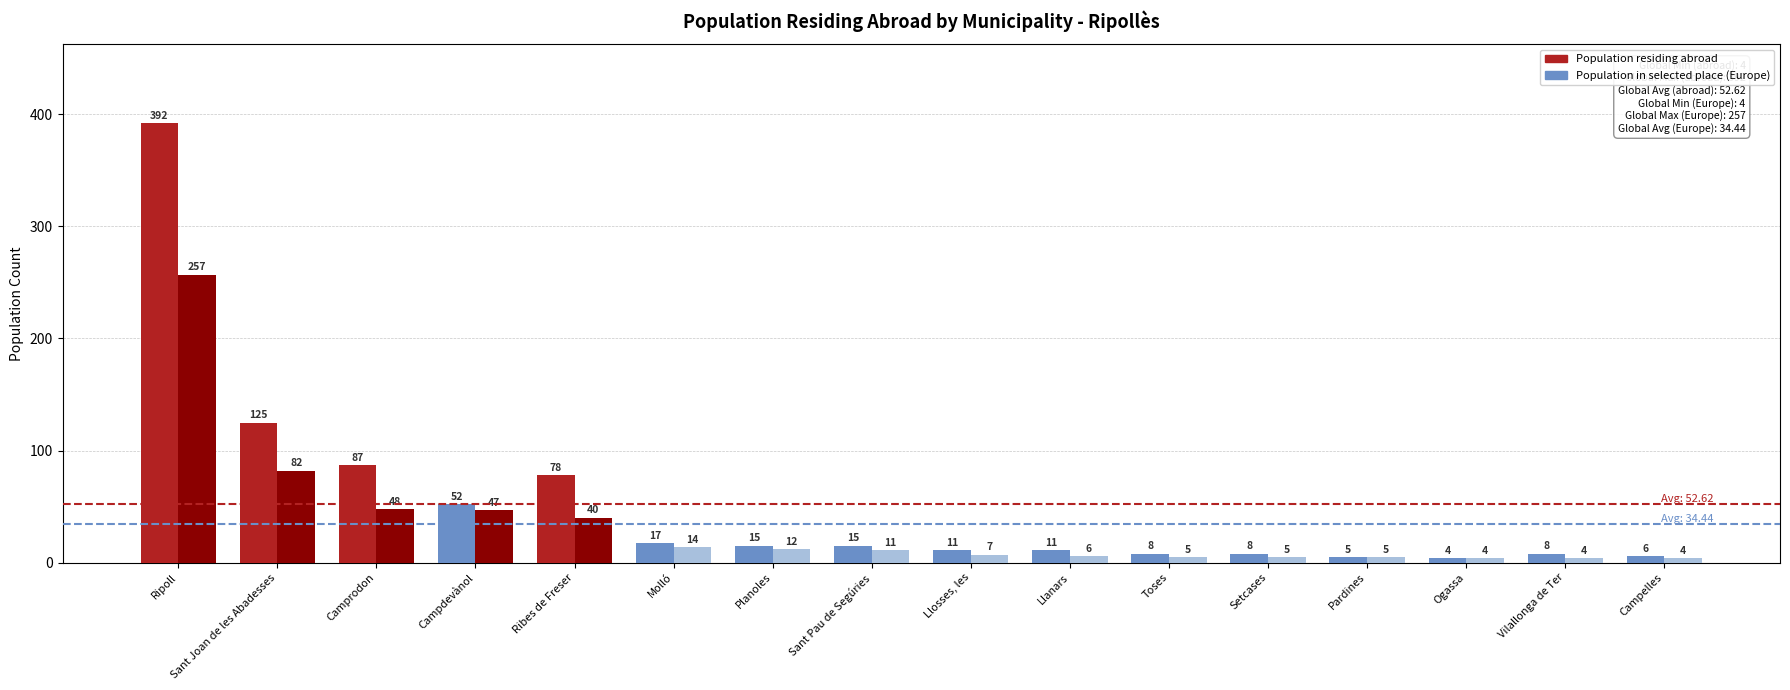

What are all the series names shown in the legend?

Population residing abroad, Population in selected place (Europe)